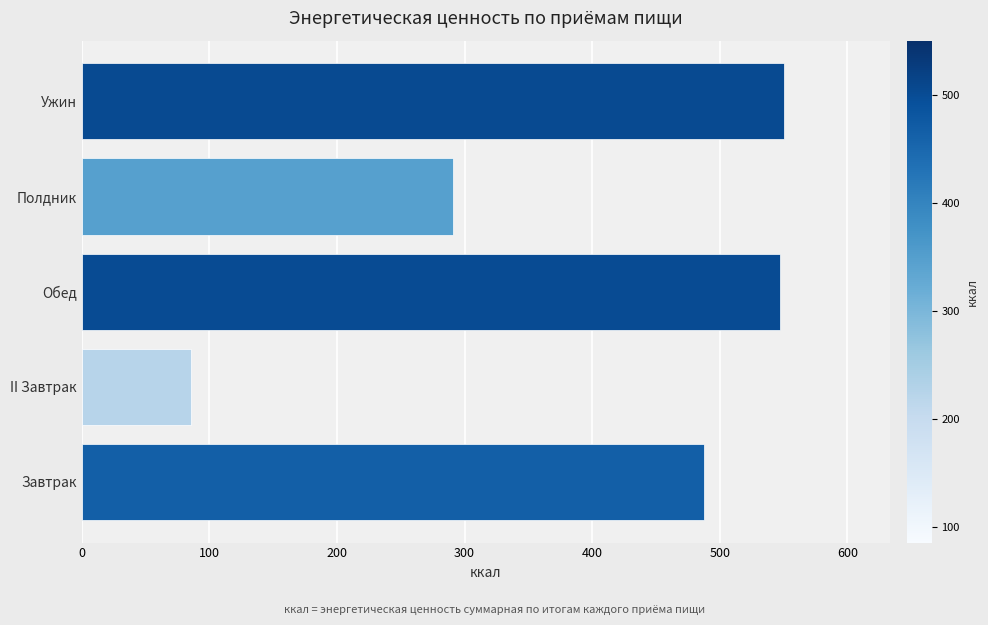

True or false: the data shows 391.8 at Полдник.

False